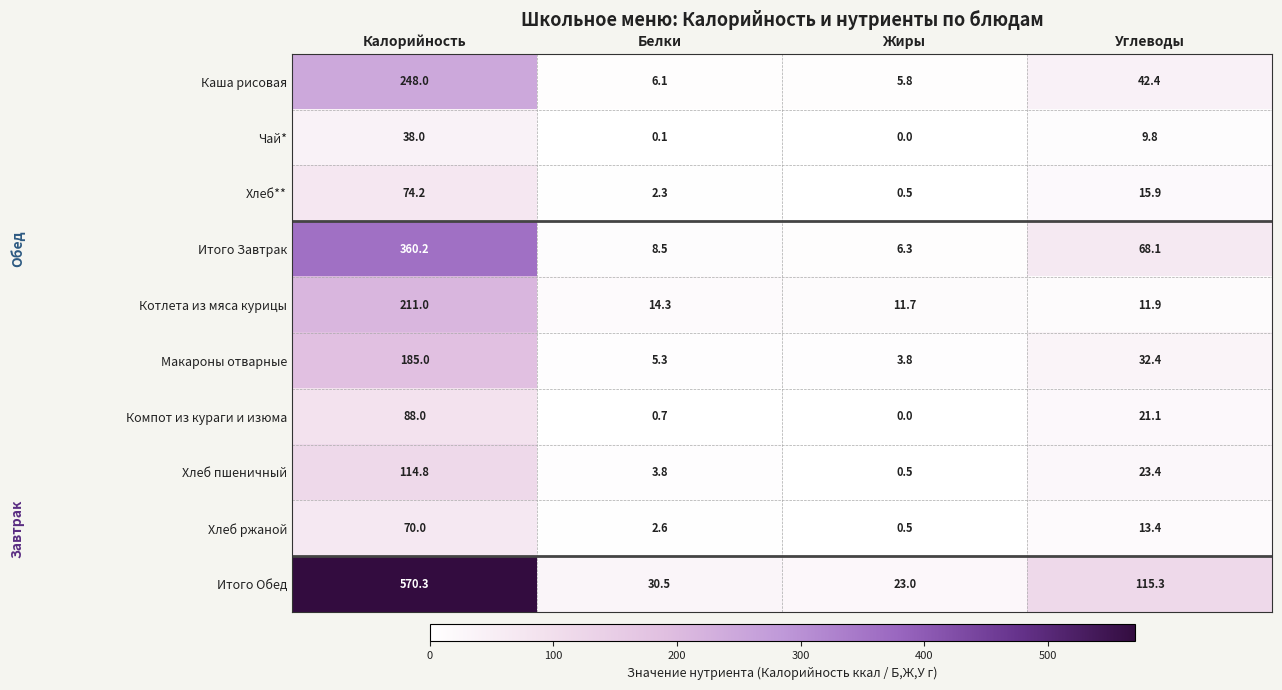

What is the approximate value of Итого Обед at Жиры?

23.0